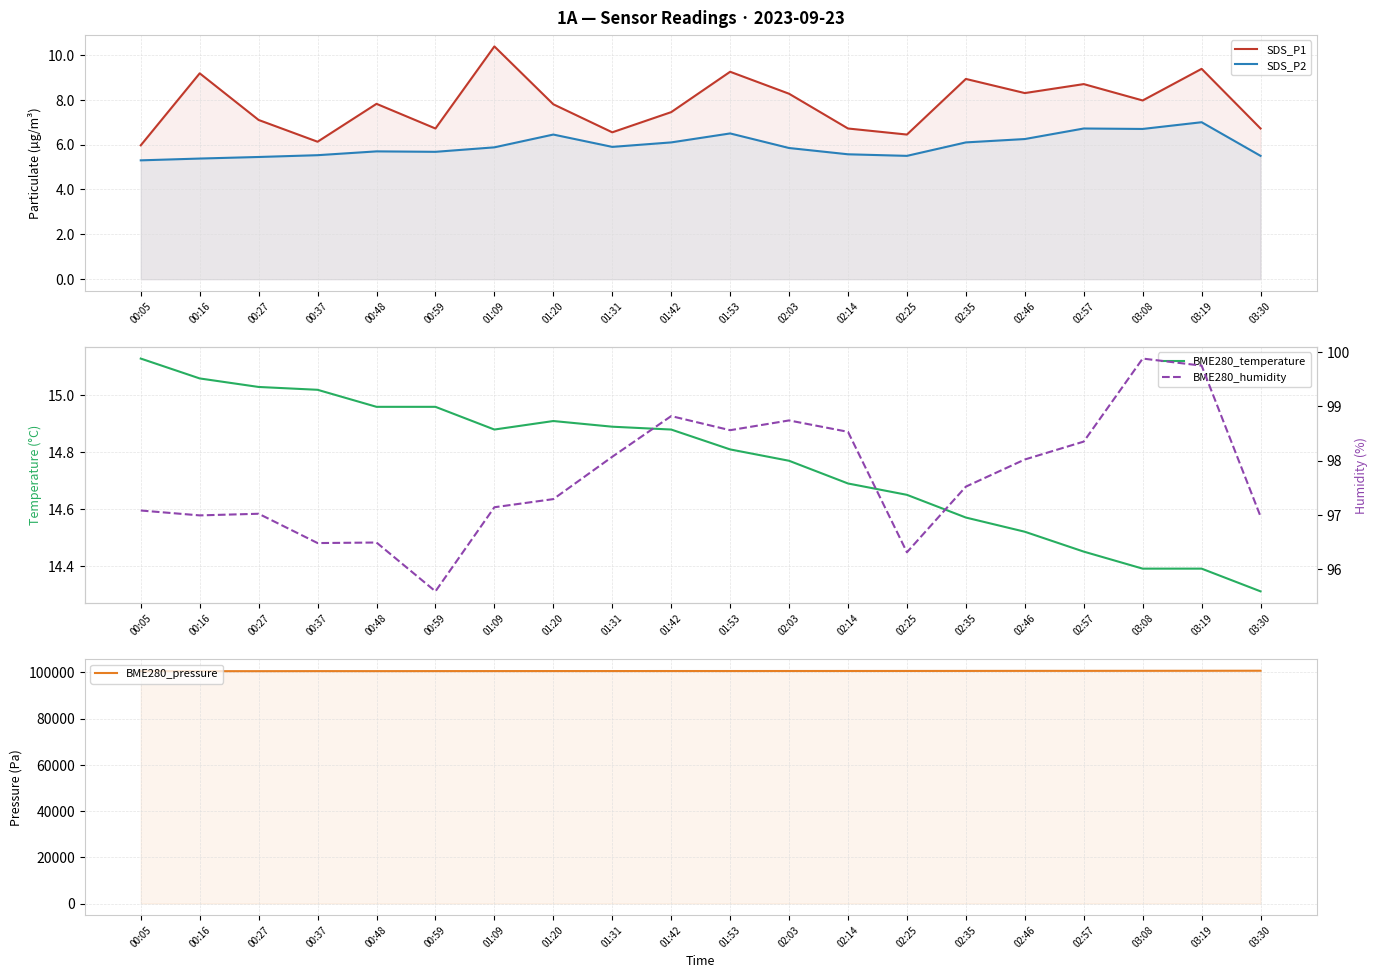

Rank the series by their maximum value, from highest to lowest.

BME280_pressure, BME280_humidity, BME280_temperature, SDS_P1, SDS_P2